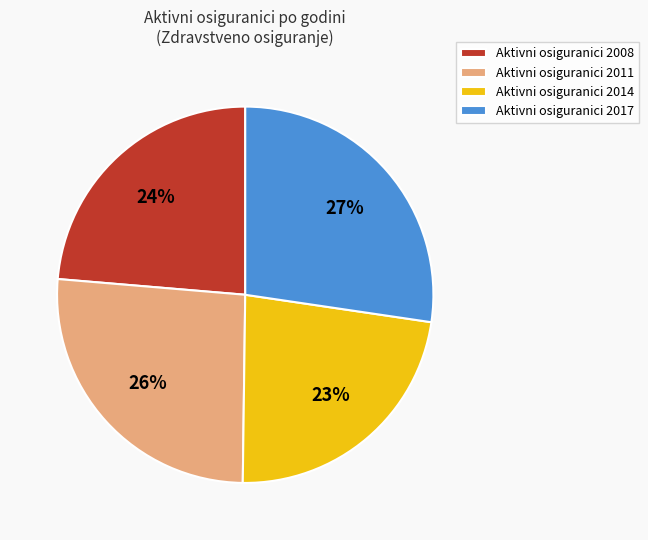

Which category has the smallest portion of the pie?

Aktivni osiguranici 2014